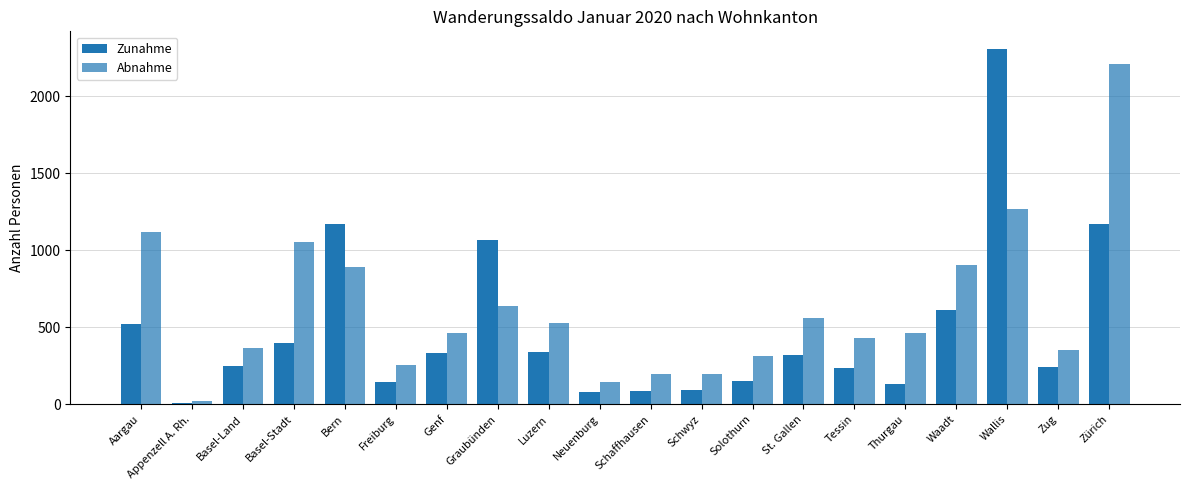

Is it true that Abnahme equals 528 at Luzern?

True